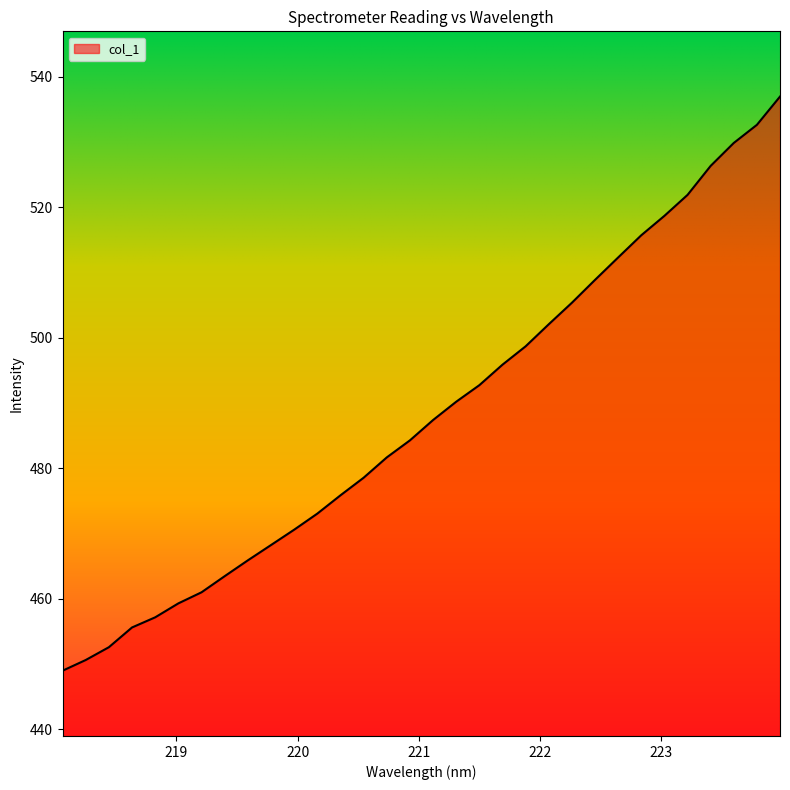

What is the difference between the maximum and minimum values?

88.0